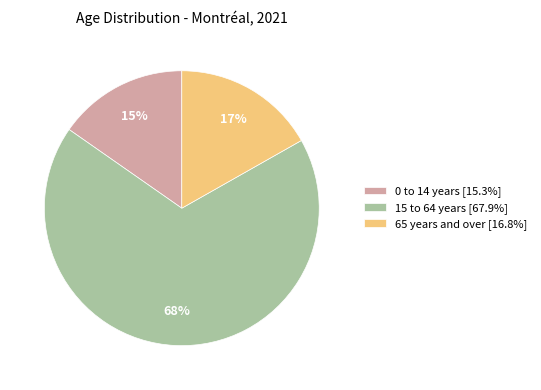

What percentage is the 15 to 64 years [67.9%] slice, to the nearest percent?

68%